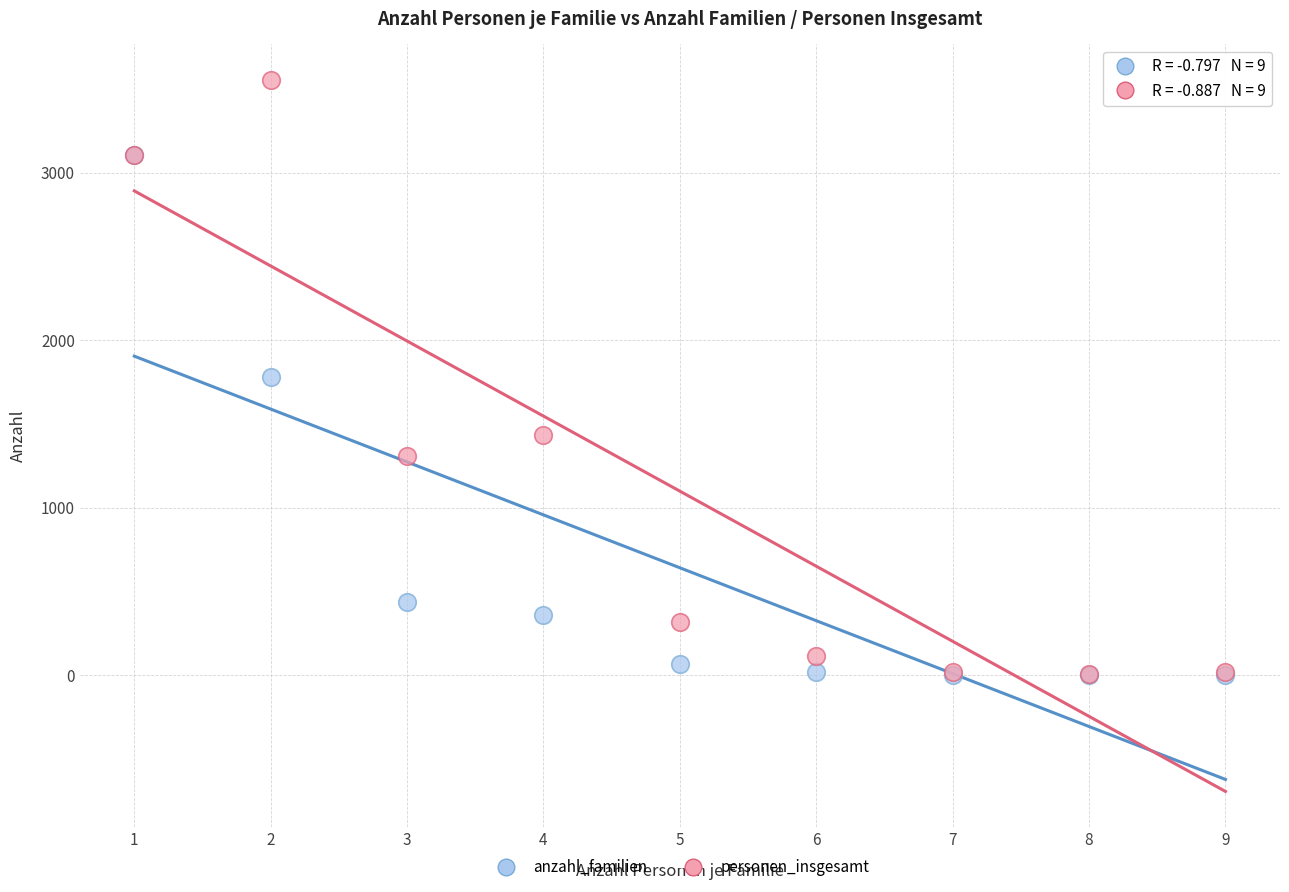

Which series has the largest Y range (max minus min)?

personen_insgesamt